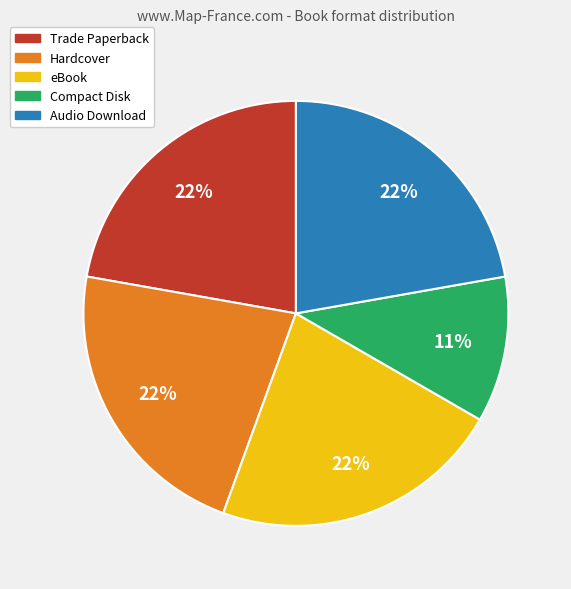

What percentage is the Audio Download slice, to the nearest percent?

22%